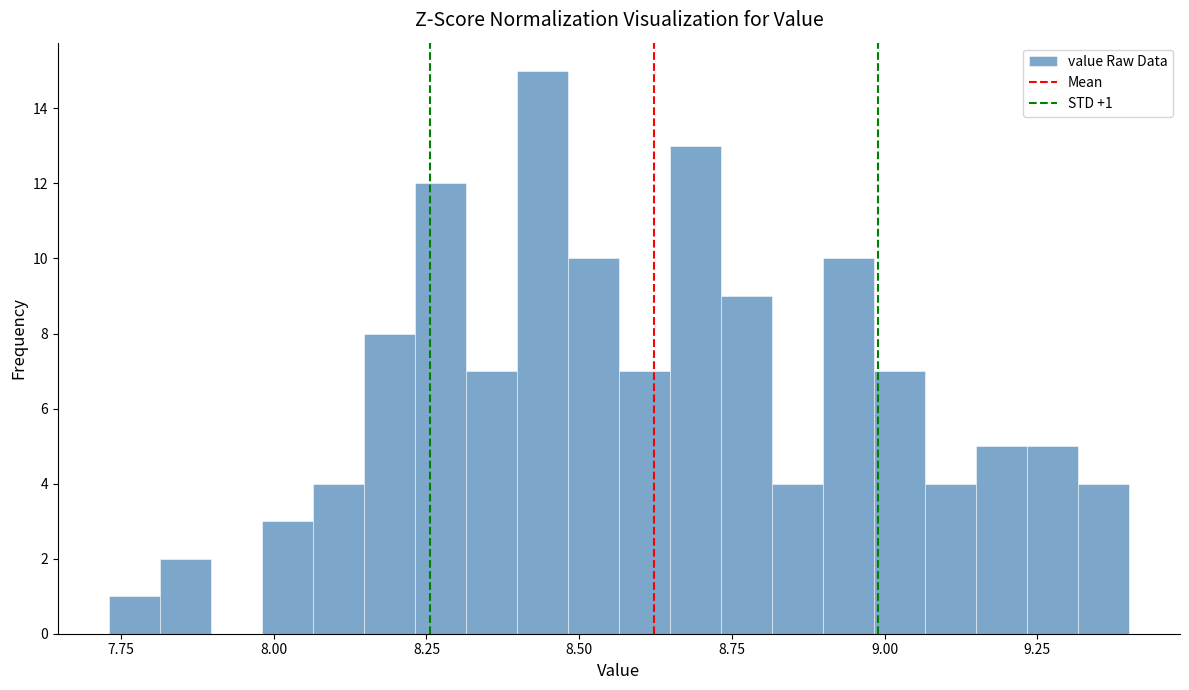

Around what value on the x-axis is the tallest bar? Give the approximate position of its centre, as read against the axis.

8.45